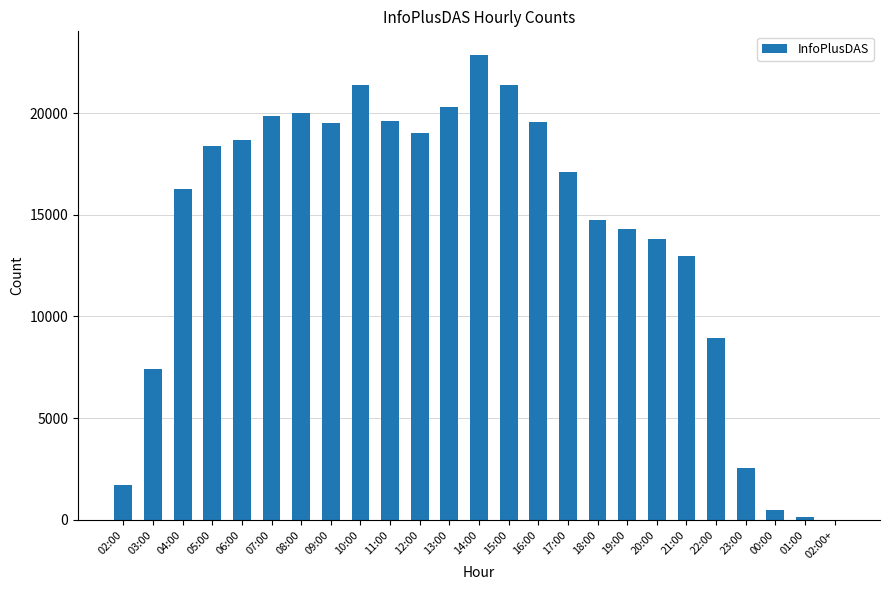

What is the sum of all values?

351017